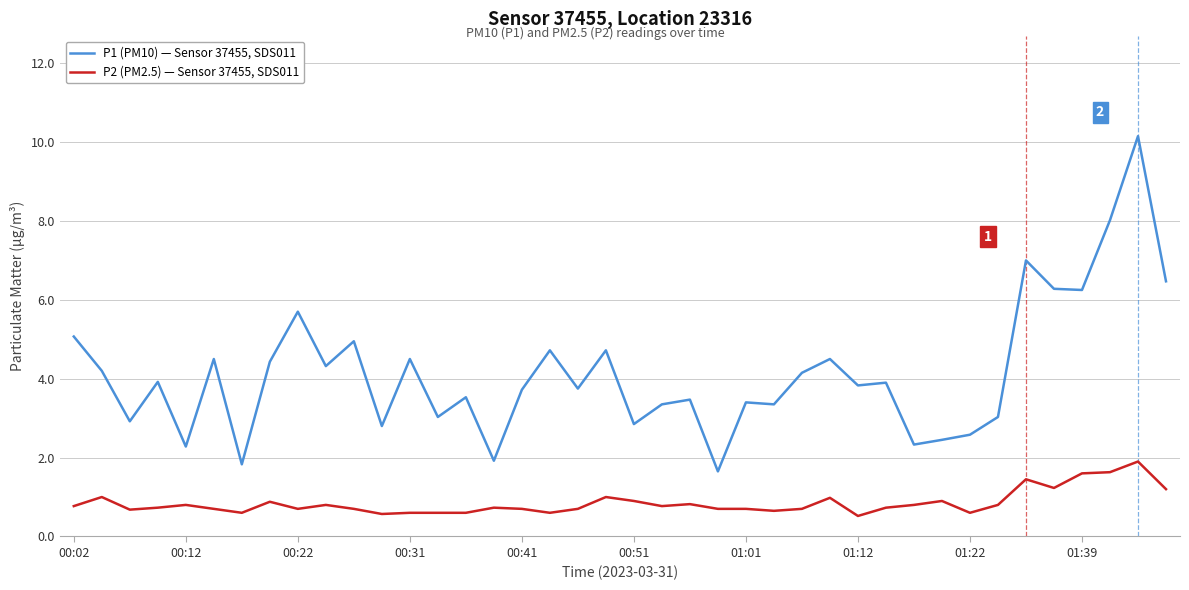

Which series has the largest total across all categories?

P1 (PM10) — Sensor 37455, SDS011